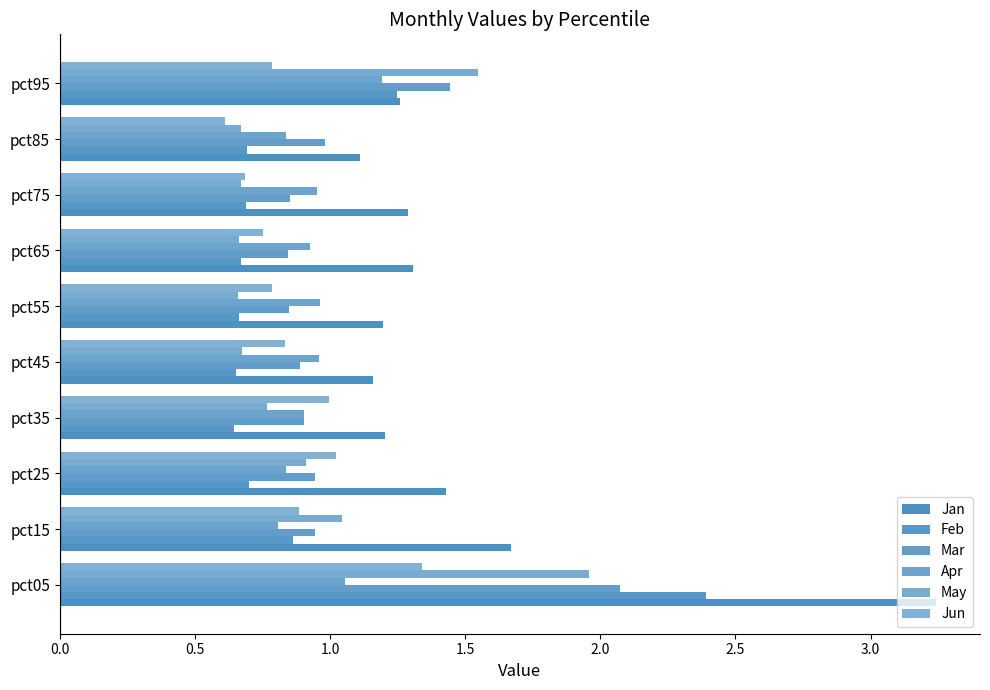

What is the minimum value for Feb?

0.6